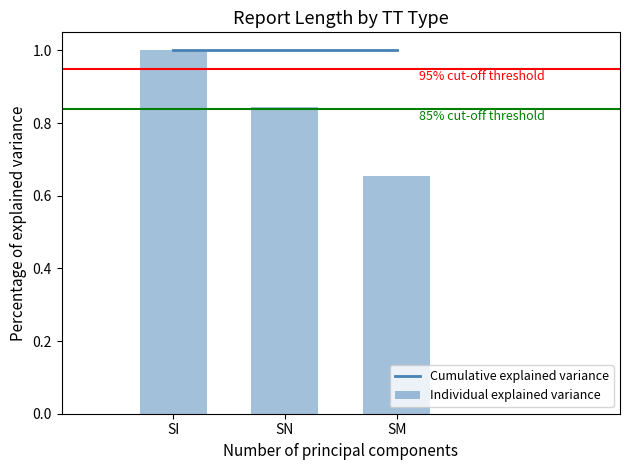

At which label is Individual explained variance closest to 0?

SM